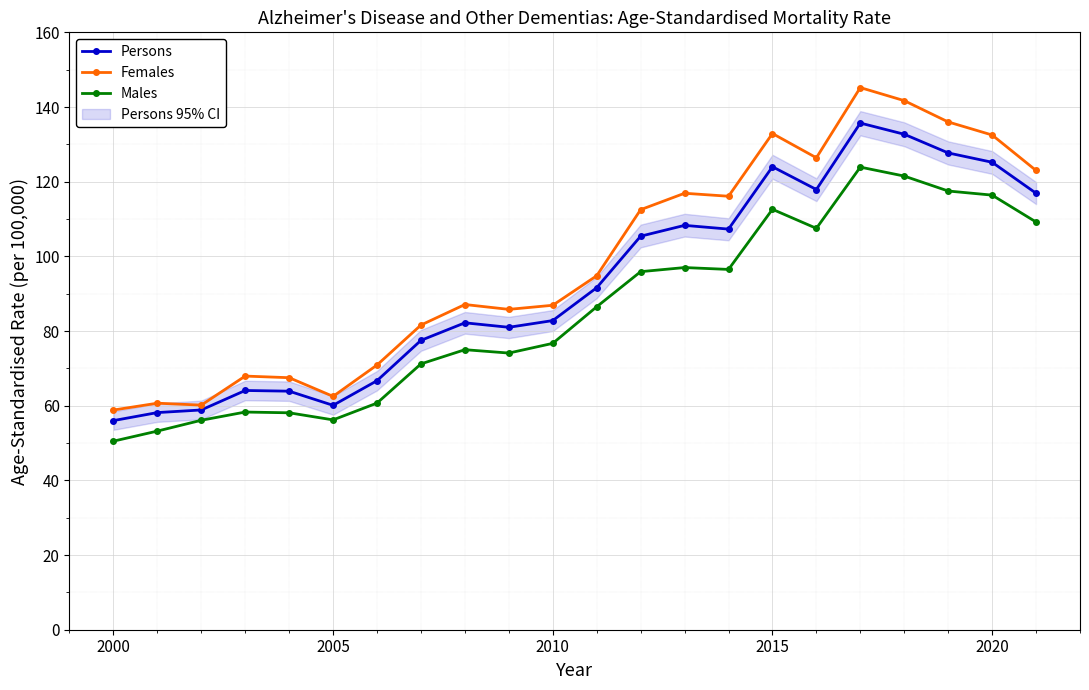

True or false: Females and Persons intersect in this chart.

False